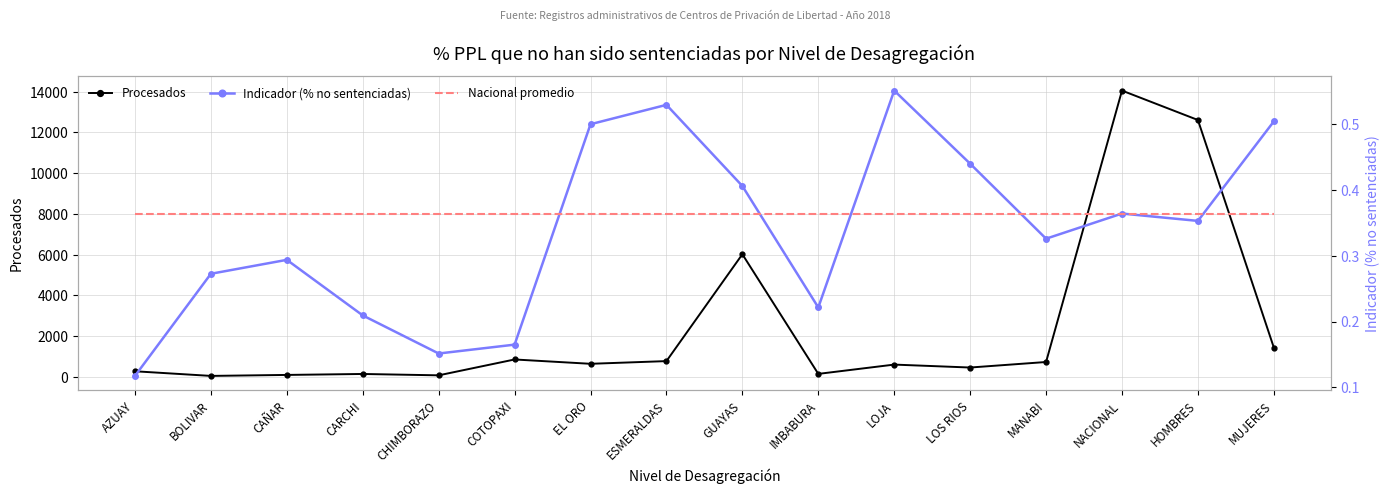

At AZUAY, list the series in order from smallest to largest.

Indicador (% no sentenciadas), Nacional promedio, Procesados